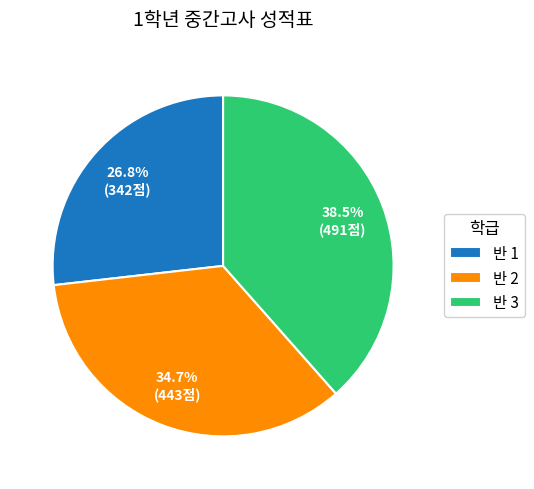

Does any single category account for the majority?

No